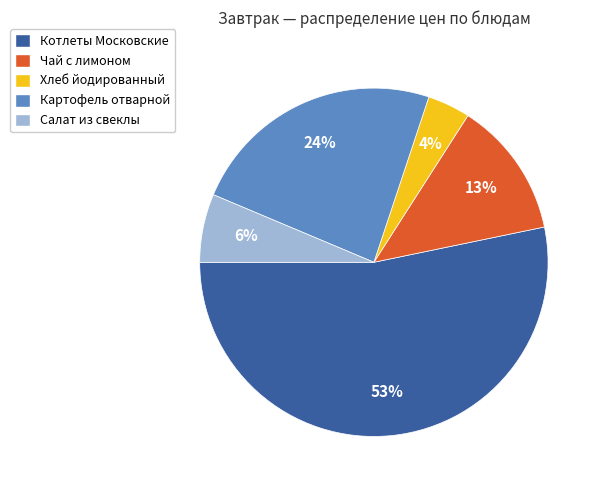

Combined, do Хлеб йодированный and Картофель отварной account for over 50%?

No